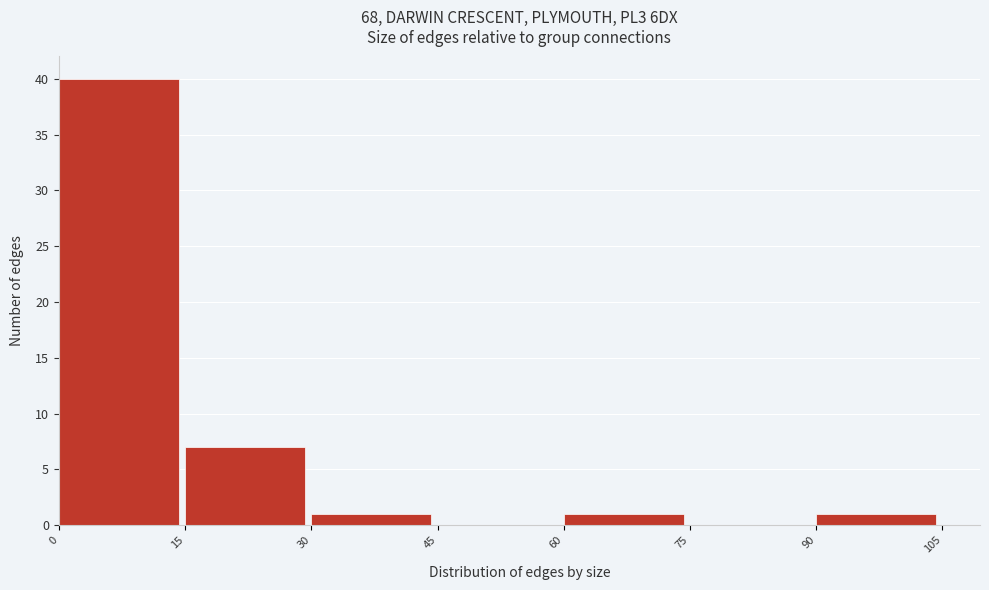

Reading left to right, list every bar in this chart as the range it spans on the x-axis followed by its height. The values are not printed on the chart, so give them approximately, as read against the axis.

0 to 15: 40
15 to 30: 7
30 to 45: 1
45 to 60: 0
60 to 75: 1
75 to 90: 0
90 to 105: 1